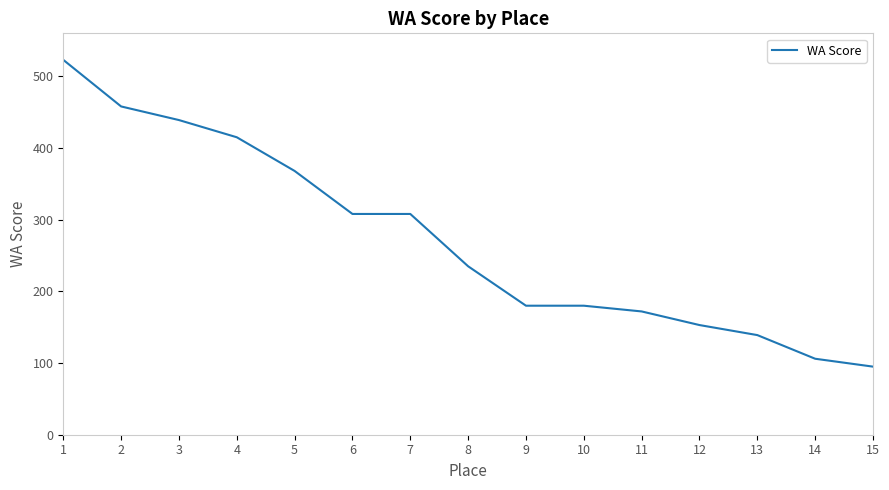

What is the change in value from 11 to 13?

-33